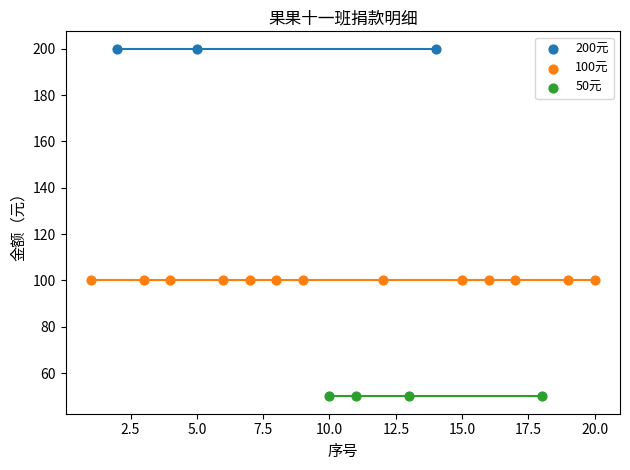

Which series contains the lowest Y value?

50元